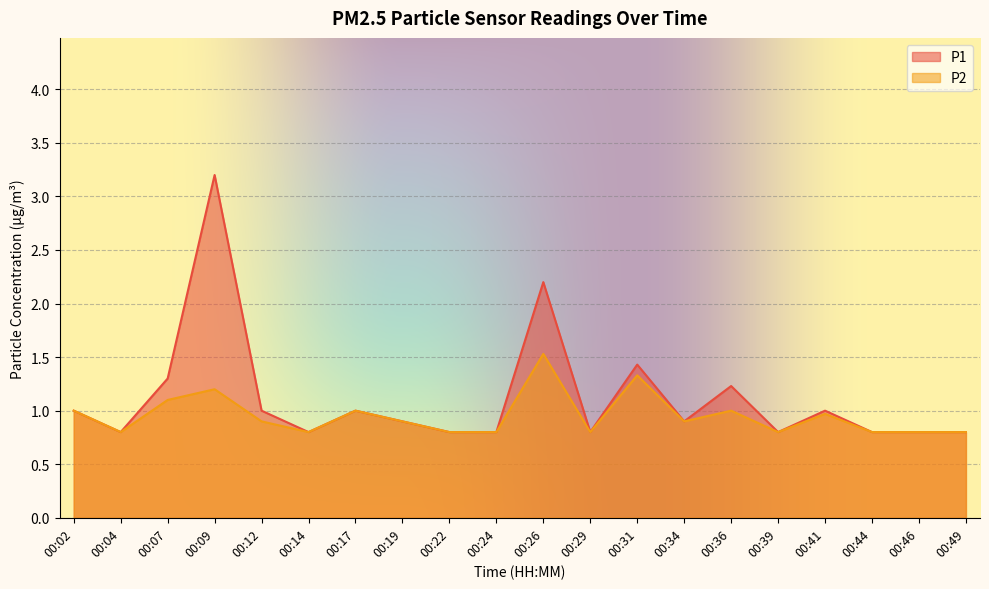

What are all the series names shown in the legend?

P1, P2